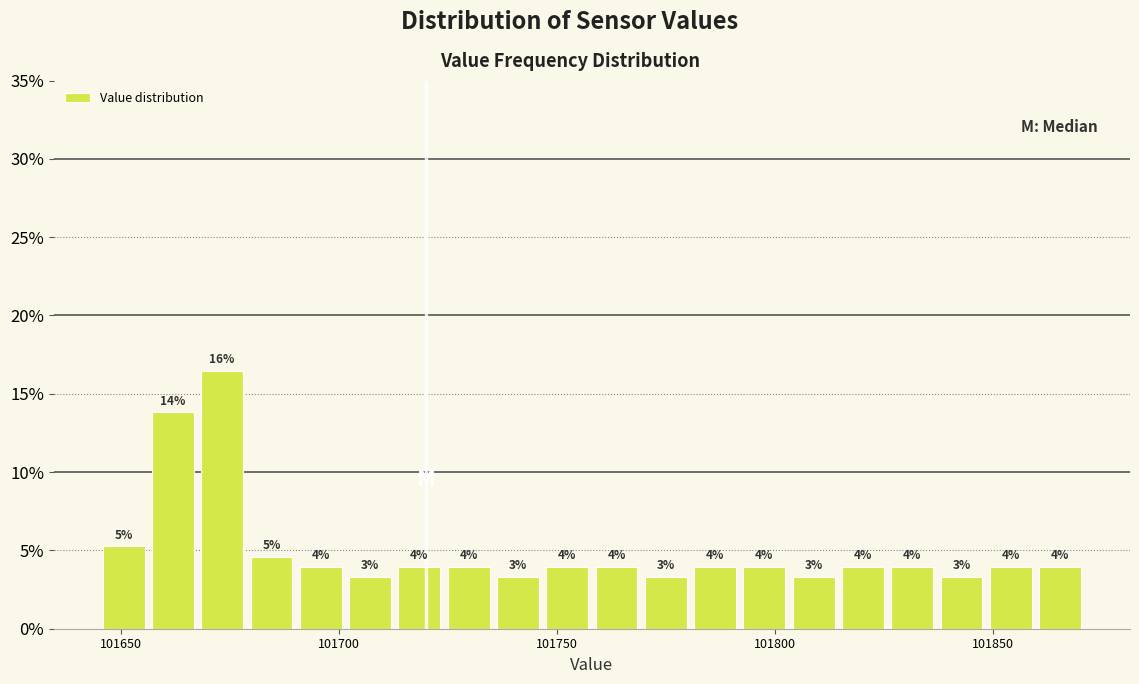

Around what value on the x-axis is the tallest bar? Give the approximate position of its centre, as read against the axis.

101675